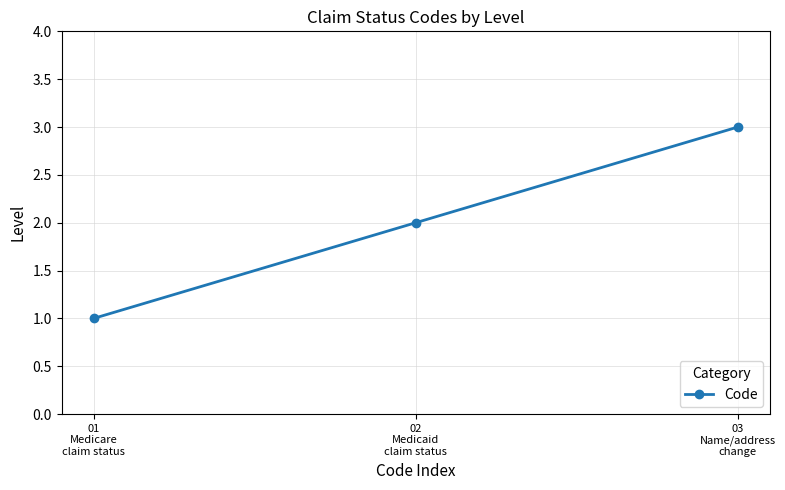

Rank the categories by value from lowest to highest.

01
Medicare
claim status, 02
Medicaid
claim status, 03
Name/address
change